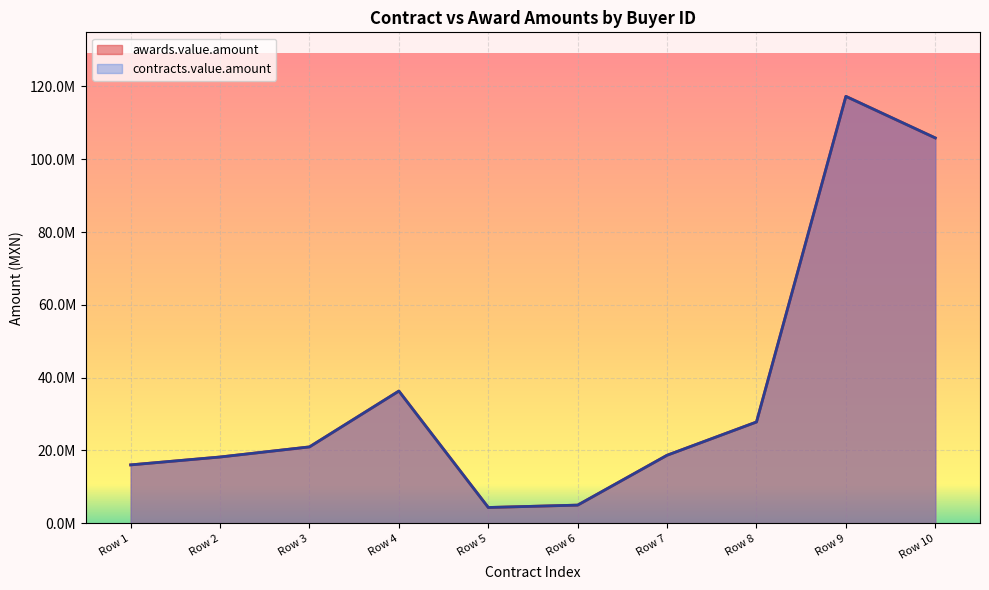

Reading left to right, list all the values displayed in this chart.

awards.value.amount: 16047288.5	18211161.3	20986238.3	36324436.4	4342220.0	4996904.8	18695652.2	27826087.0	117258630.0	105842121.7
contracts.value.amount: 16047288.5	18211161.3	20986238.3	36324436.4	4342220.0	4996904.8	18695652.2	27826087.0	117258630.0	105842121.7